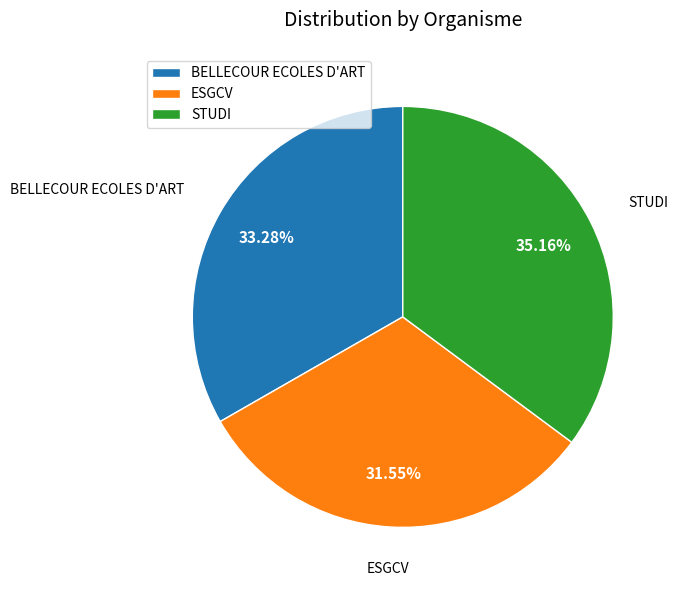

Is there any slice that represents more than half of the pie?

No